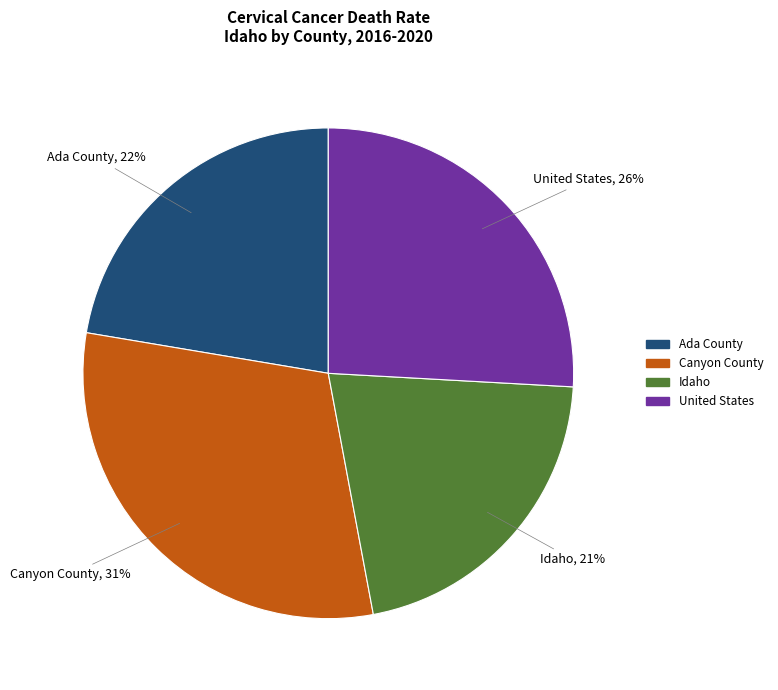

To the nearest percent, what is the combined percentage of United States and Idaho?

47%